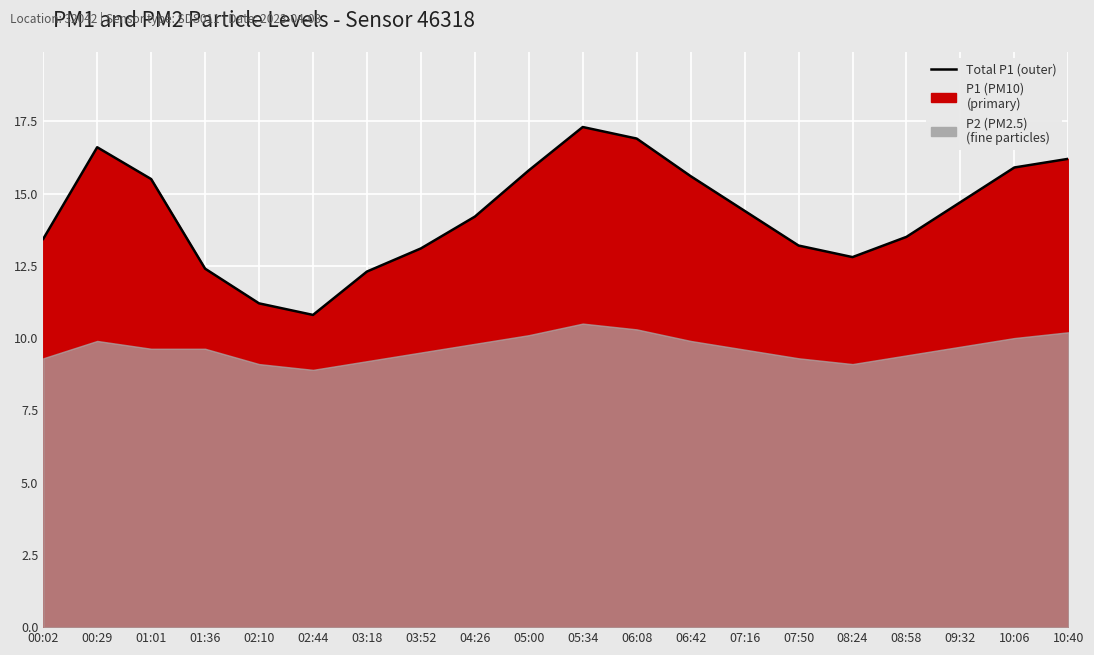

Count the number of values greater than 14.

11